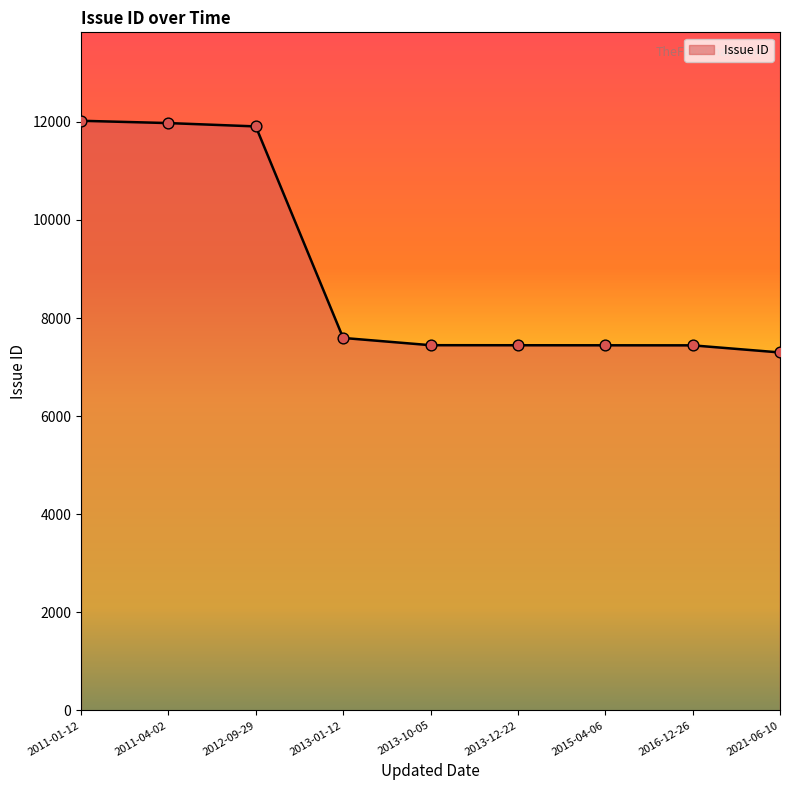

What is the change in value from 2011-04-02 to 2013-12-22?

-4530